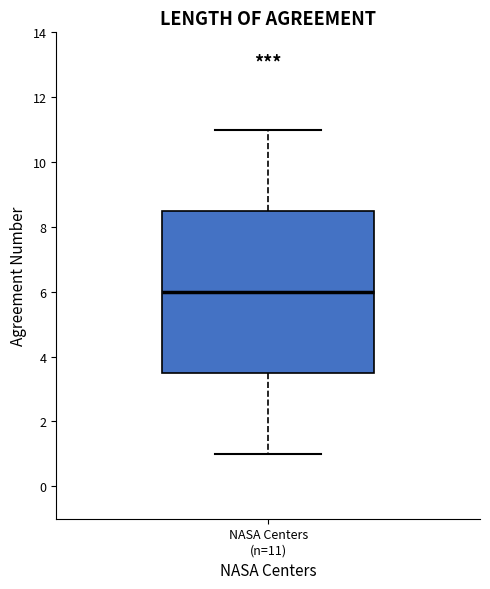

Transcribe this box plot: give where the median line is, the range the box spans, and where the two whiskers end, as read against the y-axis. The values are not printed on the chart, so give them approximately, as read against the axis.

median 6.0, box 3.6 to 8.6, whiskers 1.0 to 11.0